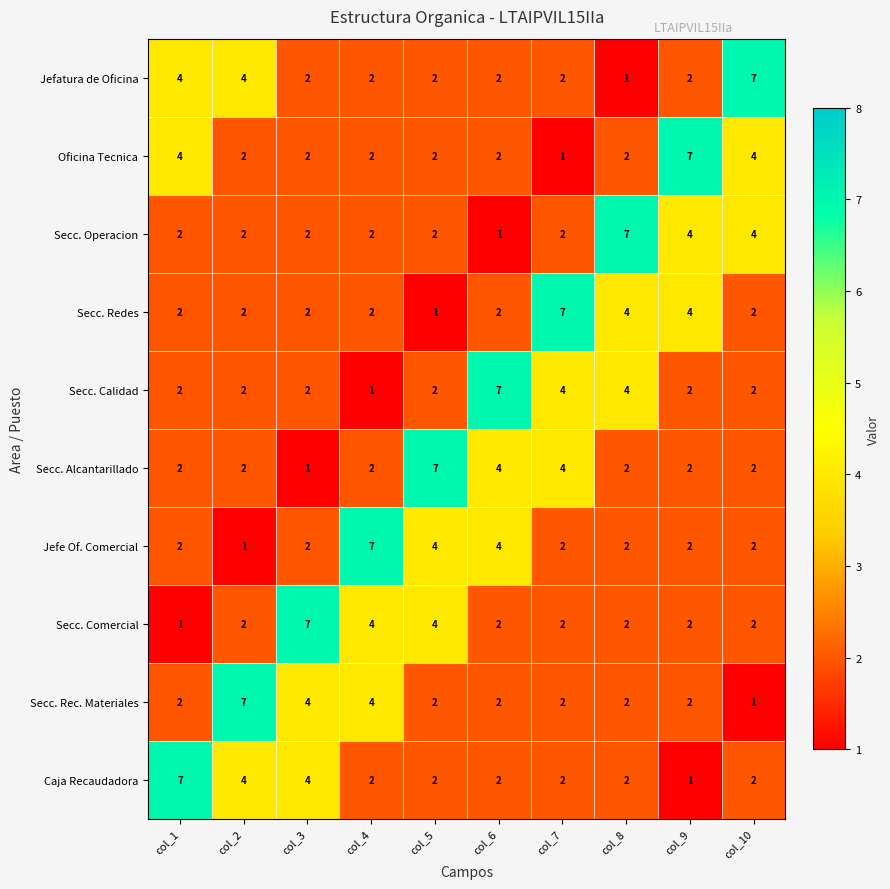

Is the value of Oficina Tecnica at col_9 greater than the value of Secc. Rec. Materiales at col_3?

Yes